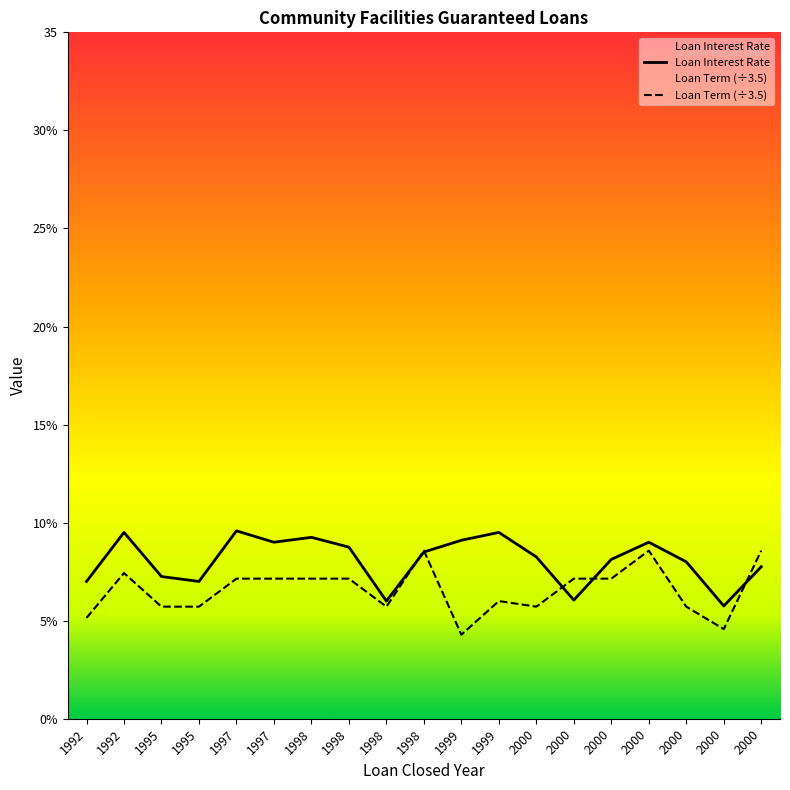

Reading left to right, list all the values displayed in this chart.

Loan Interest Rate: 1992=7.0	1992=9.5	1995=7.2	1995=7.0	1997=9.6	1997=9.0	1998=9.2	1998=8.8	1998=6.0	1998=8.5	1999=9.1	1999=9.5	2000=8.2	2000=6.0	2000=8.1	2000=9.0	2000=8.0	2000=5.8	2000=7.8
Loan Term: 1992=5.1	1992=7.4	1995=5.7	1995=5.7	1997=7.1	1997=7.1	1998=7.1	1998=7.1	1998=5.7	1998=8.6	1999=4.3	1999=6.0	2000=5.7	2000=7.1	2000=7.1	2000=8.6	2000=5.7	2000=4.6	2000=8.6